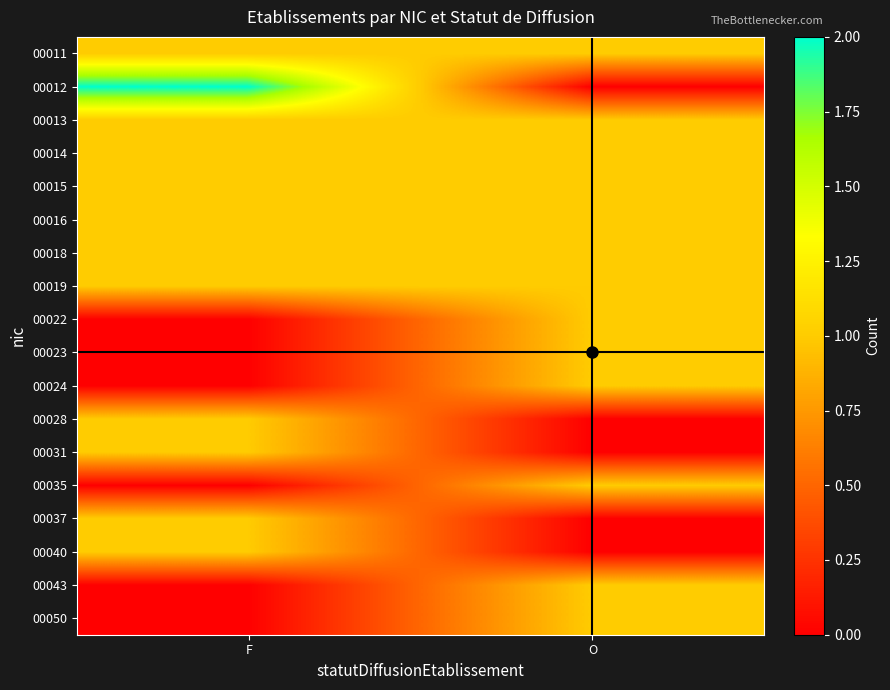

Reading left to right, extract all data points from this chart.

00011: F=1	O=1
00012: F=2	O=0
00013: F=1	O=1
00014: F=1	O=1
00015: F=1	O=1
00016: F=1	O=1
00018: F=1	O=1
00019: F=1	O=1
00022: F=0	O=1
00023: F=0	O=1
00024: F=0	O=1
00028: F=1	O=0
00031: F=1	O=0
00035: F=0	O=1
00037: F=1	O=0
00040: F=1	O=0
00043: F=0	O=1
00050: F=0	O=1